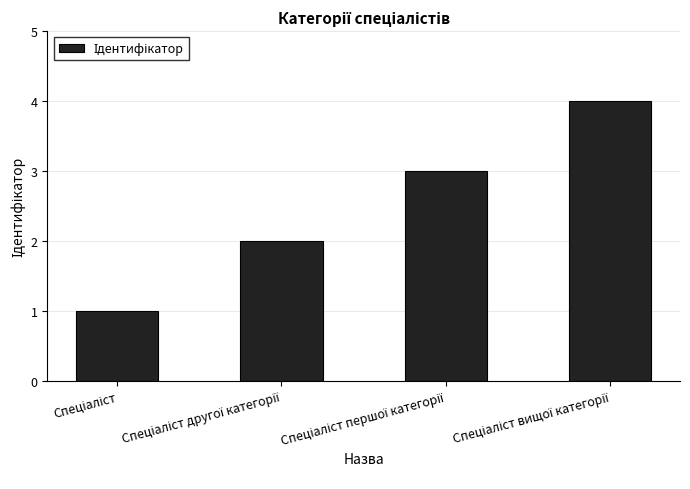

What is the maximum value shown in the chart?

4